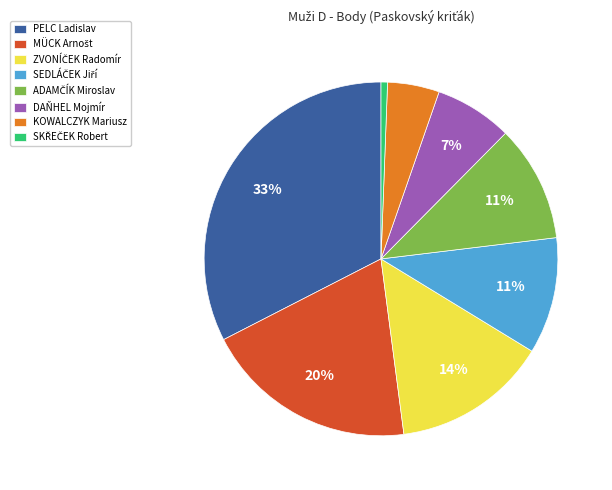

What is the largest slice in the pie chart?

PELC Ladislav